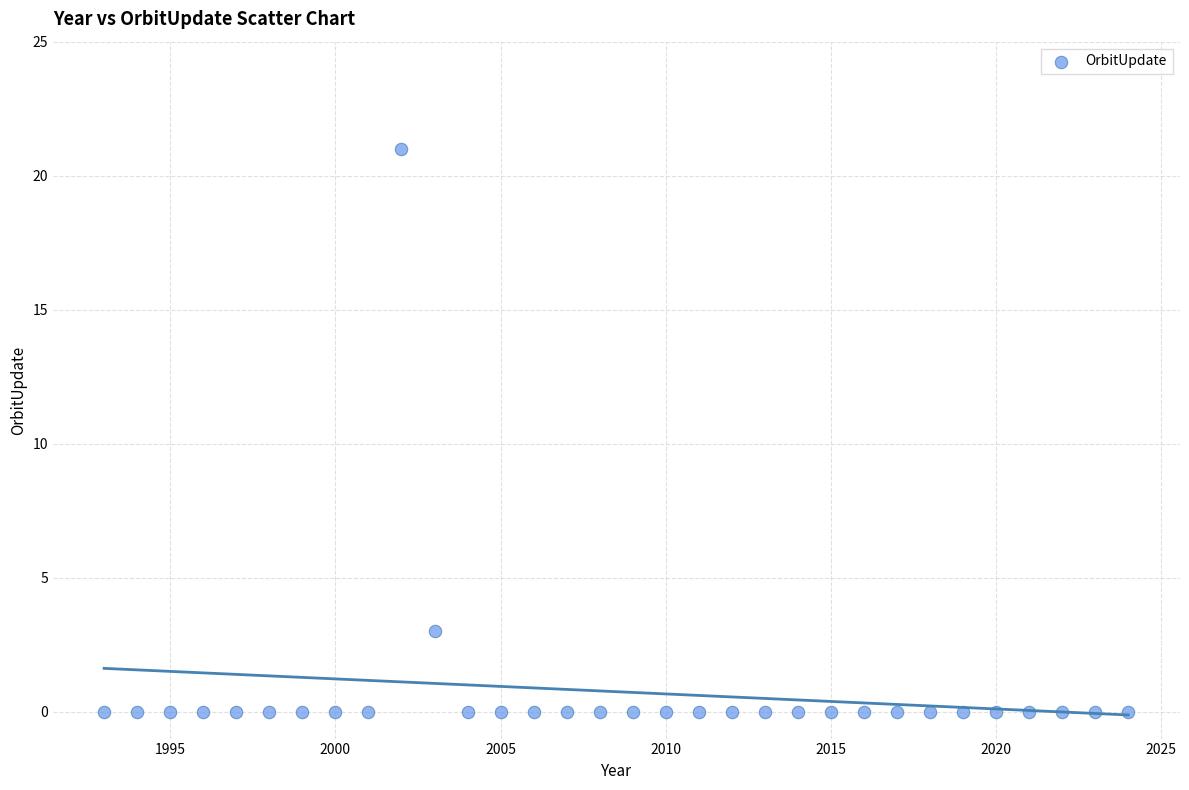

What is the range of X values (max minus min)?

31